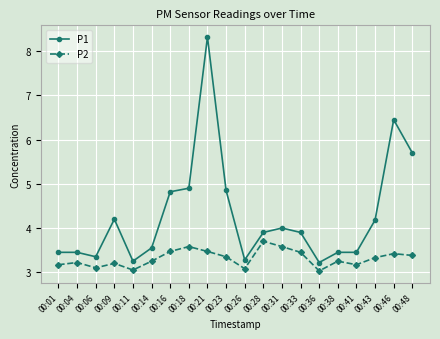

What is the spread (max minus min) of values at 00:18?

1.3